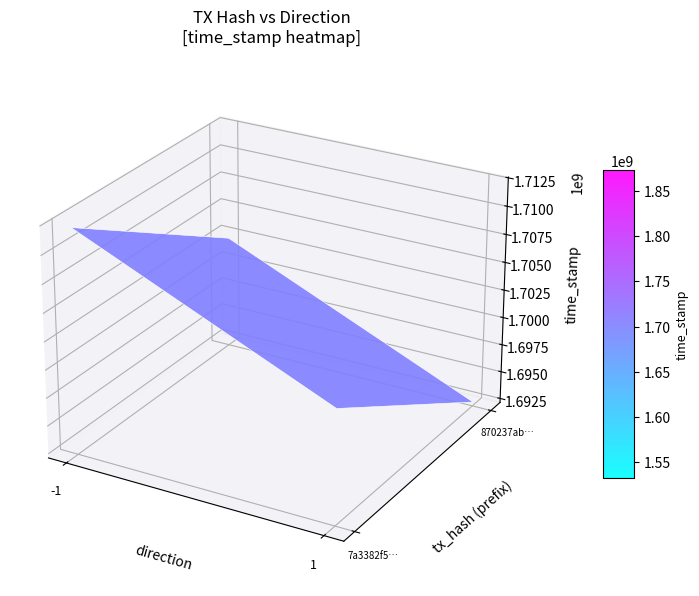

What value does the 7a3382f55dc678710ad7384c7f67a4dcbd66857 series have at time_stamp, to the nearest 50?

1712160650